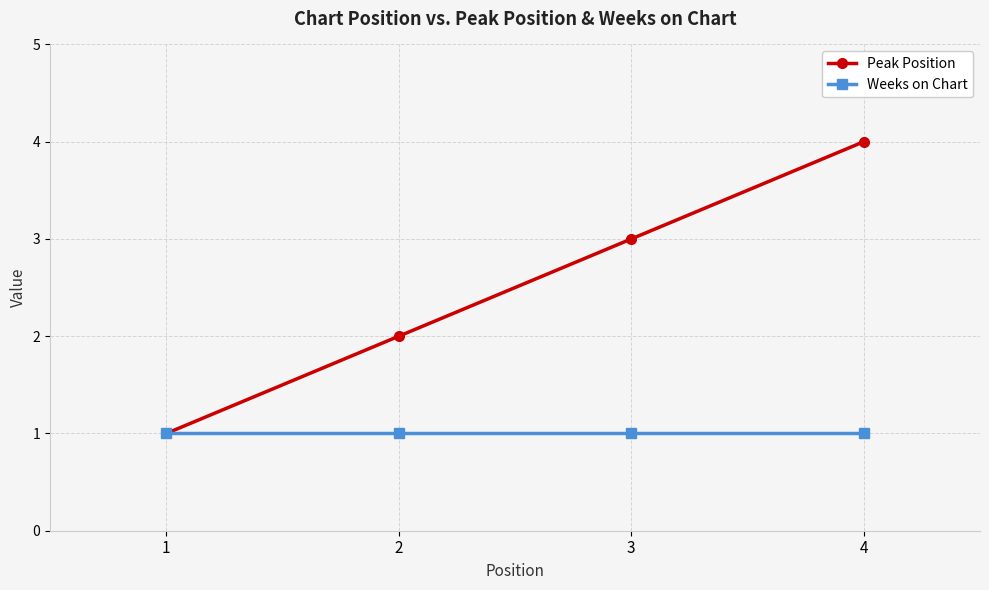

What is the difference between the Peak Position values at 1 and 2?

1